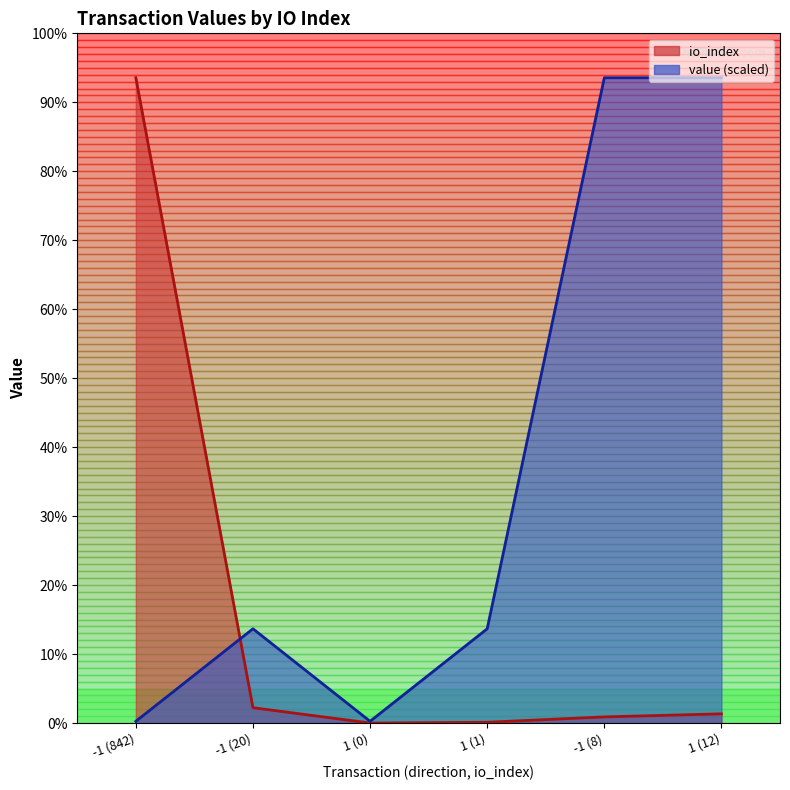

True or false: io_index and value intersect in this chart.

True